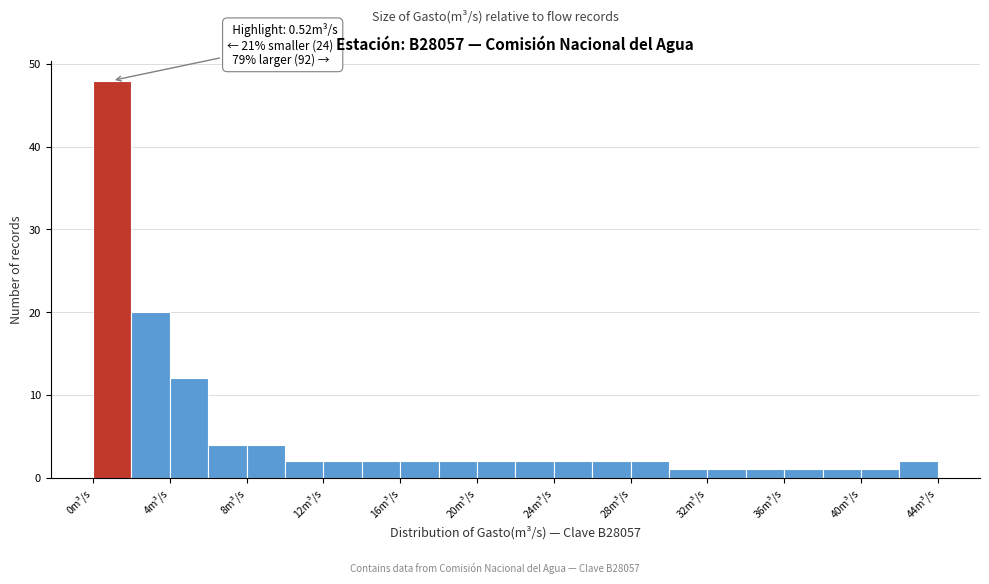

Over which range of the x-axis is the bar tallest?

0 to 2